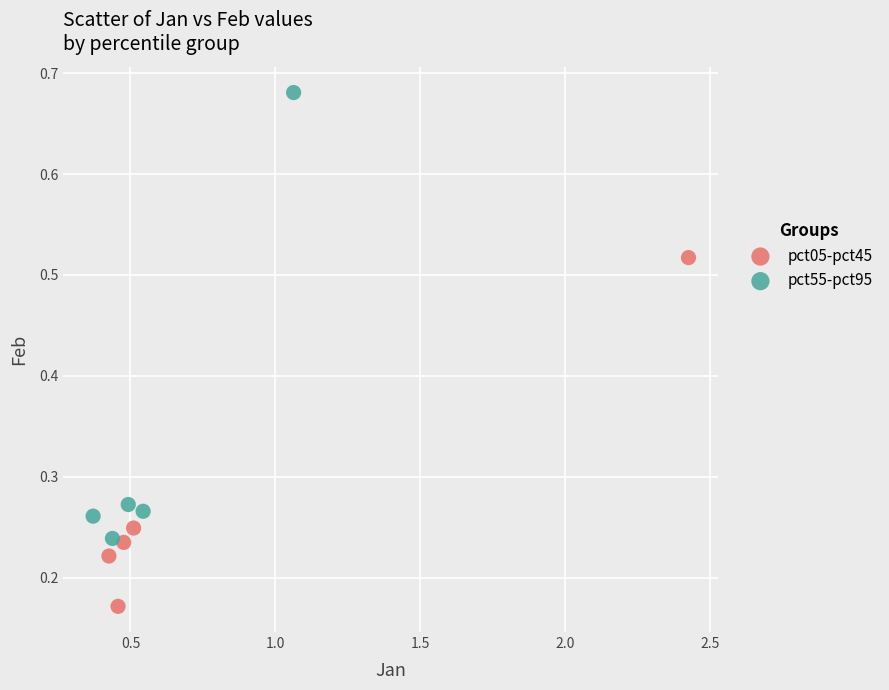

Which series has the largest Y range (max minus min)?

pct55-pct95